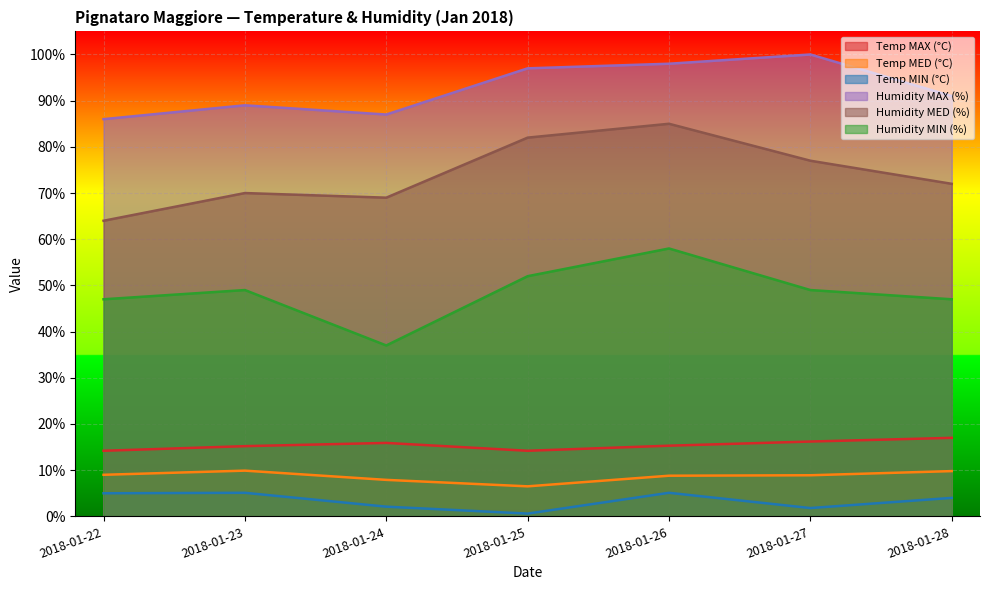

Where is Temp MED (°C) nearest to the value 8?

2018-01-24